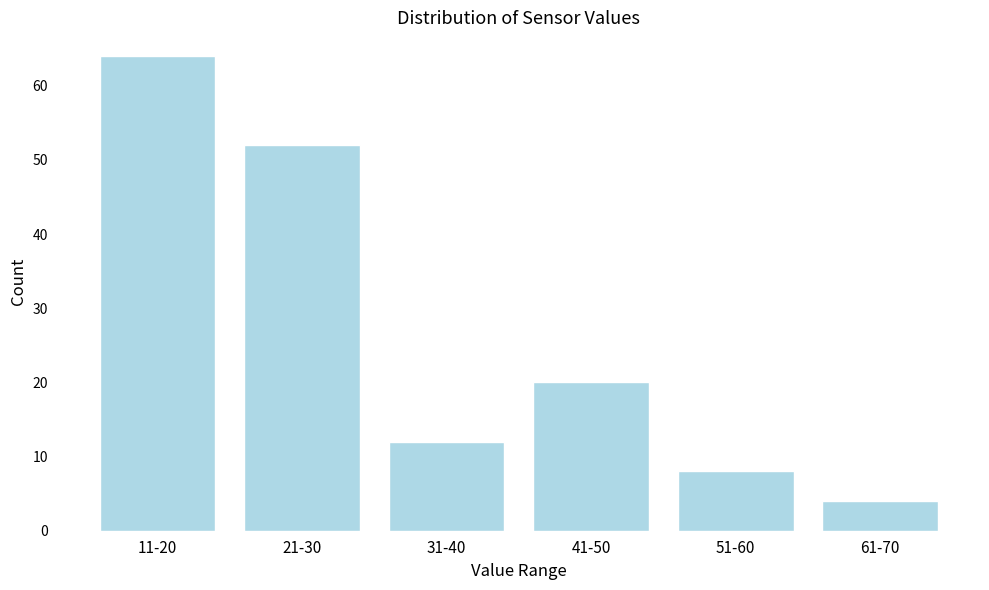

Reading left to right, what are all the values shown in this chart?

64	52	12	20	8	4